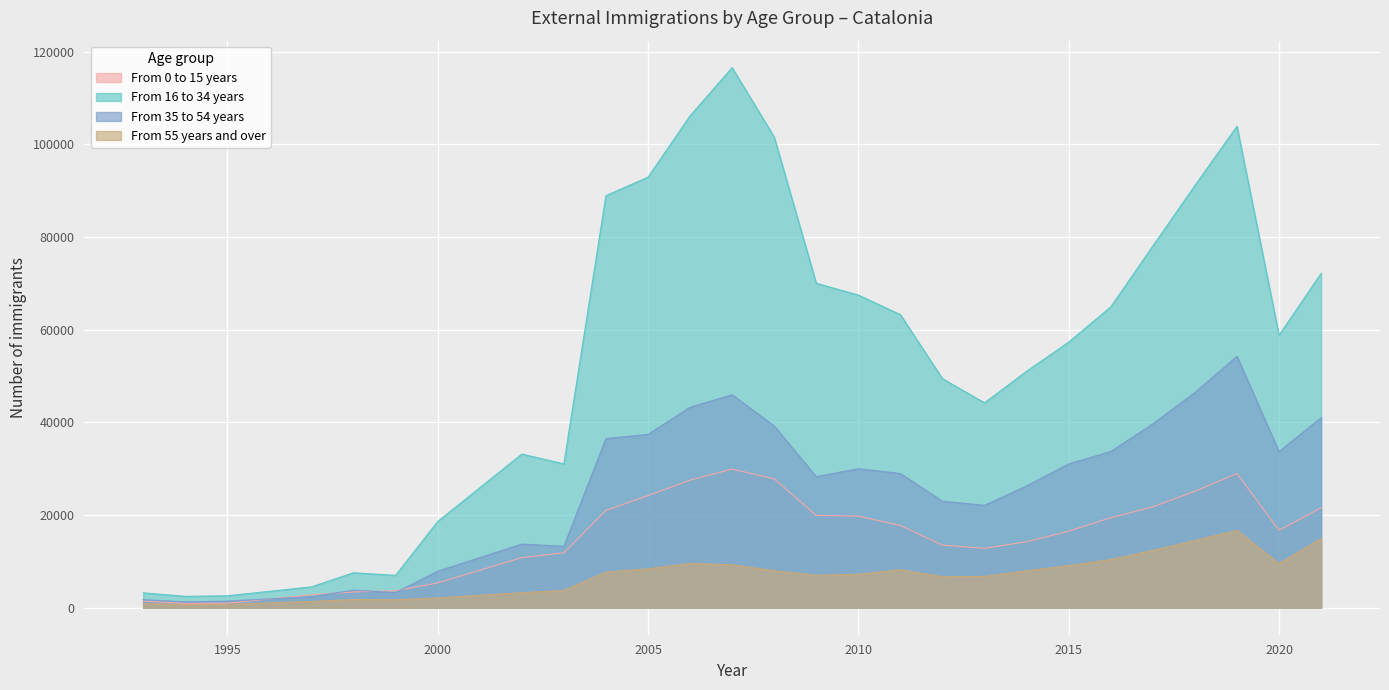

What are all the series names shown in the legend?

From 0 to 15 years, From 16 to 34 years, From 35 to 54 years, From 55 years and over